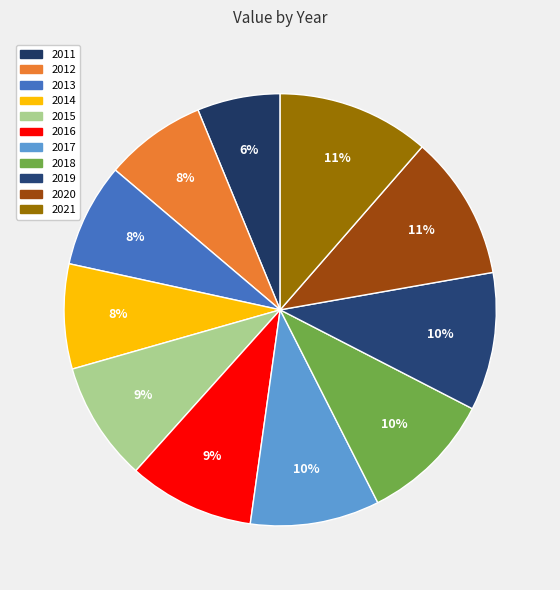

What percentage is the 2021 slice, to the nearest percent?

11%